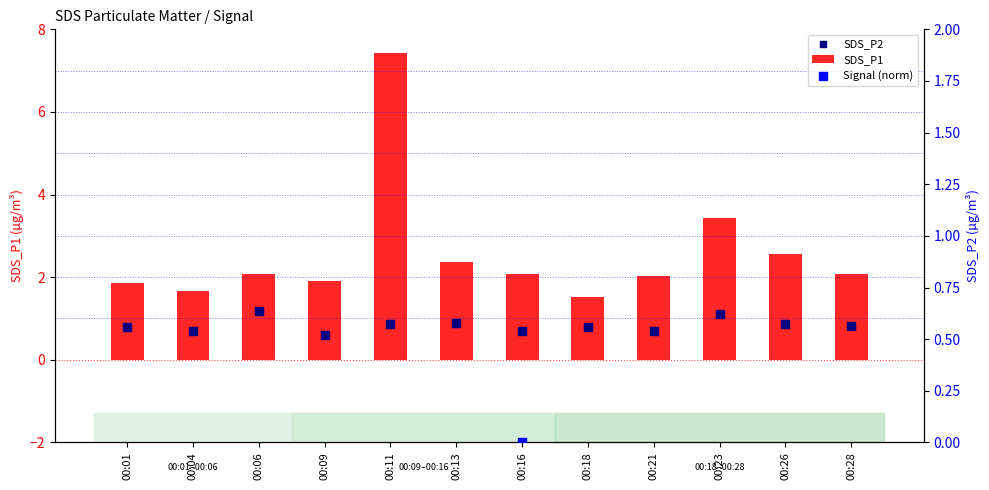

Which series has the largest total across all categories?

Signal (norm)